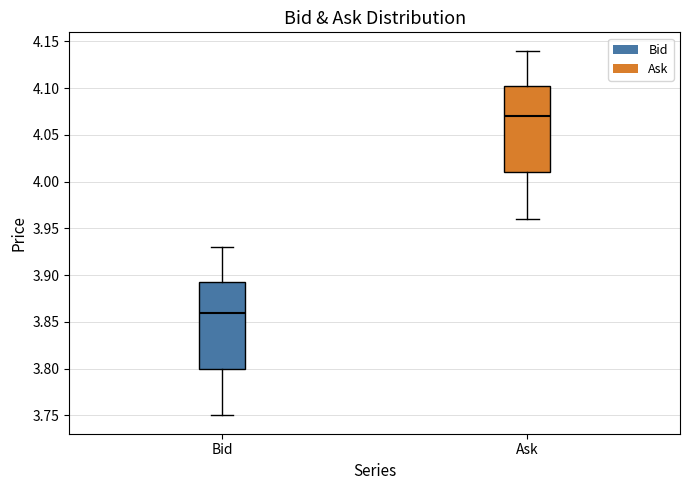

Where does the lower whisker of the box for Bid end on the y-axis? The values are not printed on the chart, so give them approximately, as read against the axis.

3.750